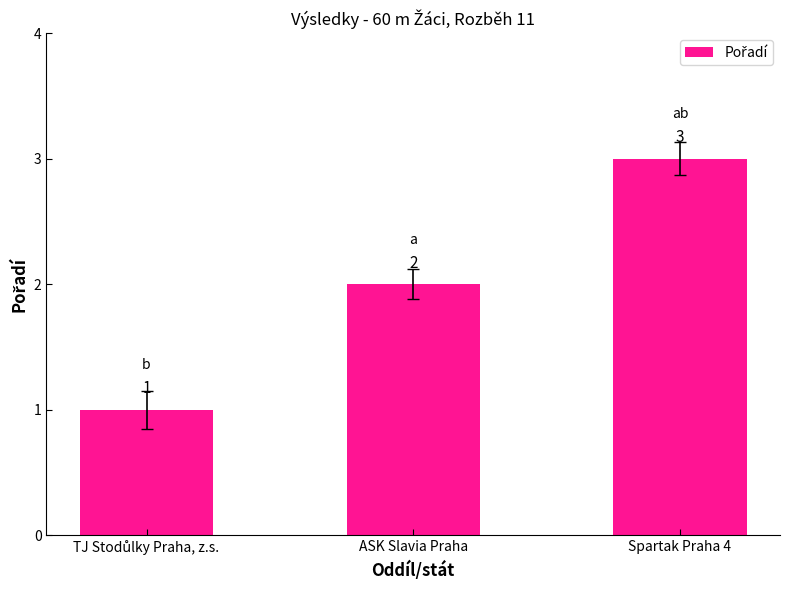

True or false: the data shows 3 at Spartak Praha 4.

True